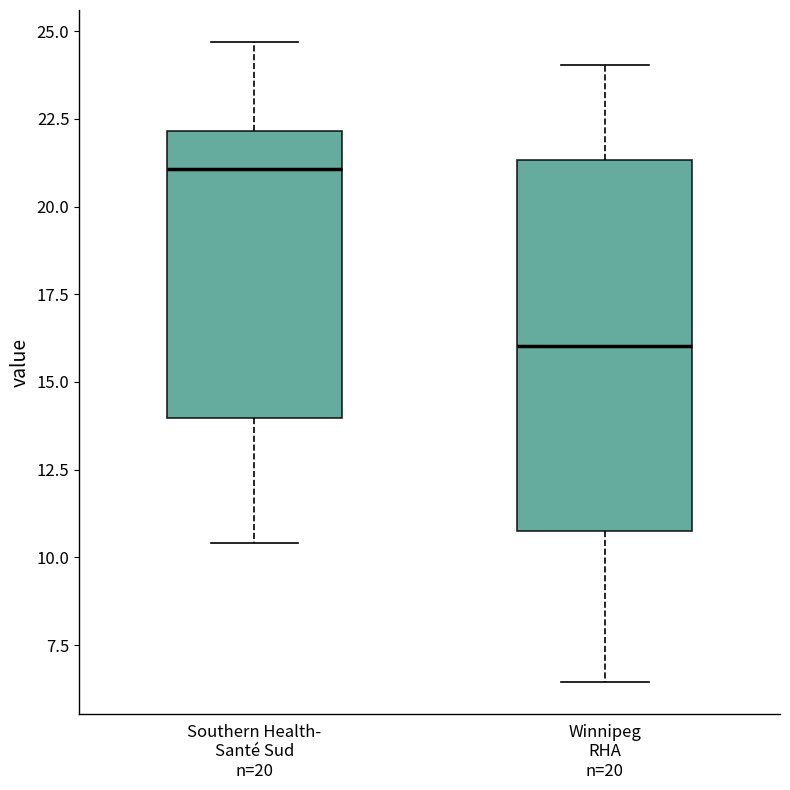

Which box has the highest median line?

Southern Health- Santé Sud n=20